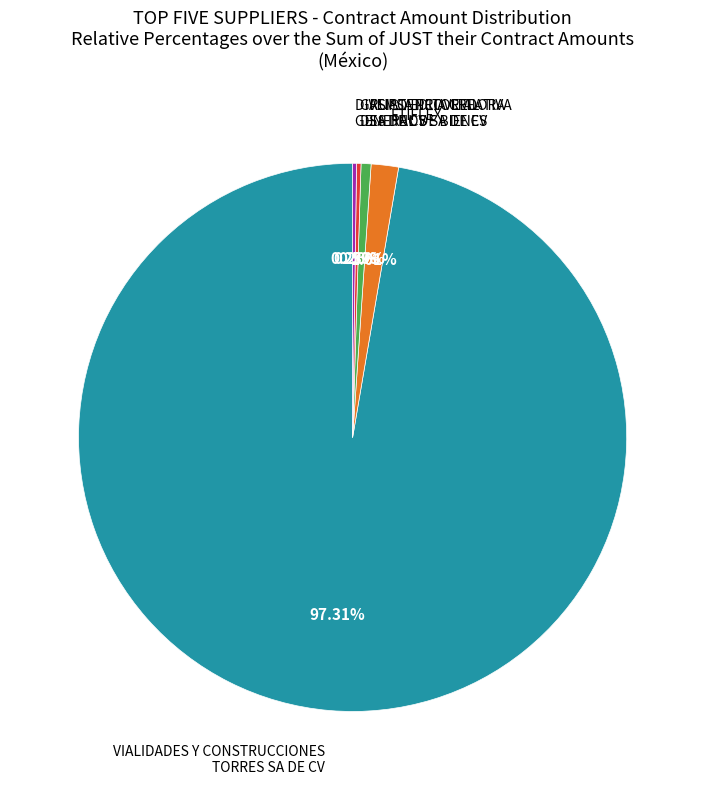

Which slice represents more than half of the pie?

VIALIDADES Y CONSTRUCCIONES TORRES SA DE CV